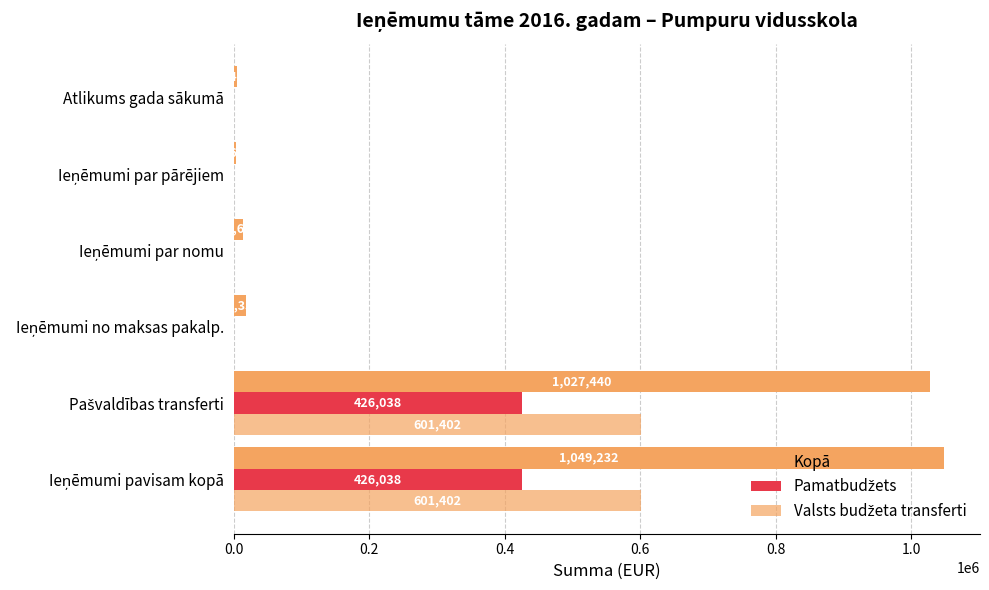

What is the difference between the maximum and minimum values in the Valsts budžeta transferti series?

601402